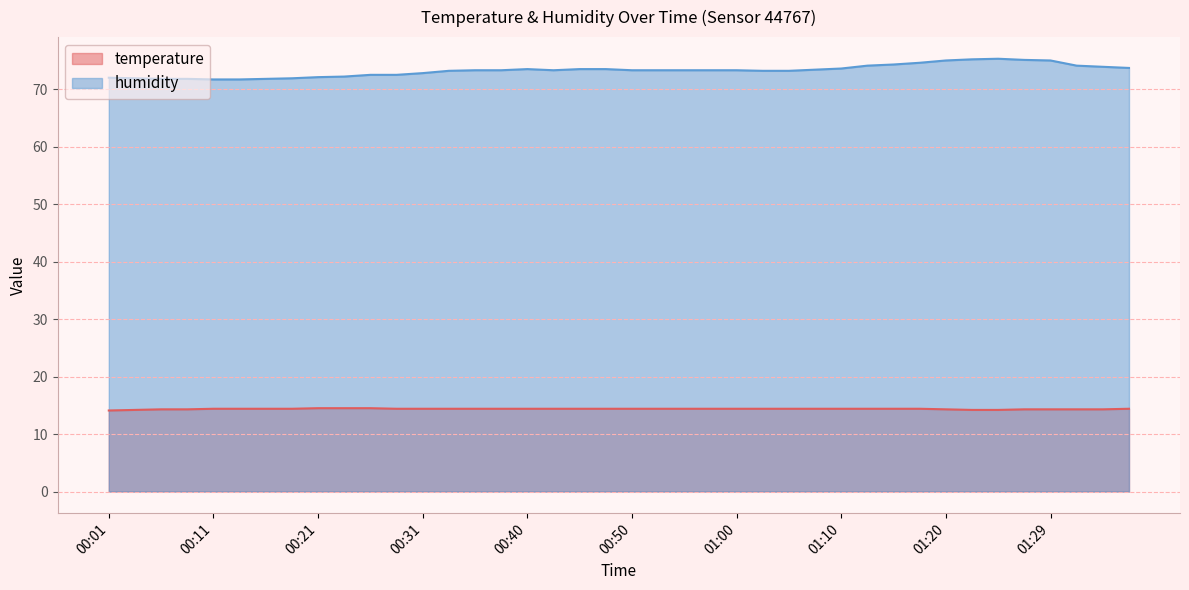

Does the chart display data point markers on the line(s)?

No